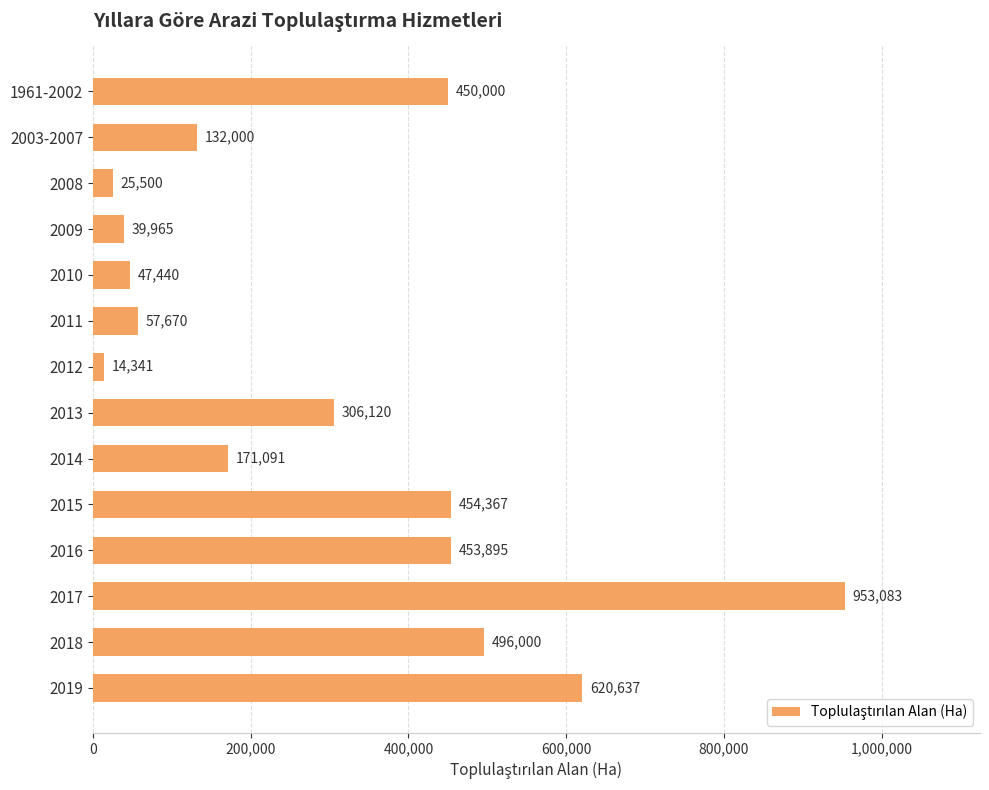

List the labels in order of value, smallest first.

2012, 2008, 2009, 2010, 2011, 2003-2007, 2014, 2013, 1961-2002, 2016, 2015, 2018, 2019, 2017